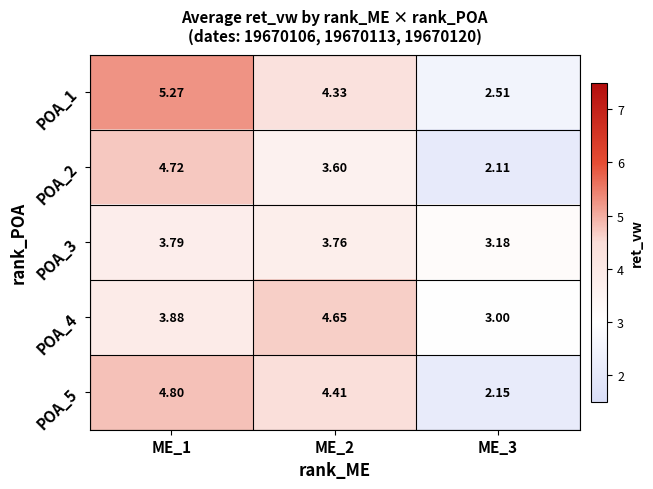

Between ME_2 and ME_3, which series saw the biggest shift?

POA_5